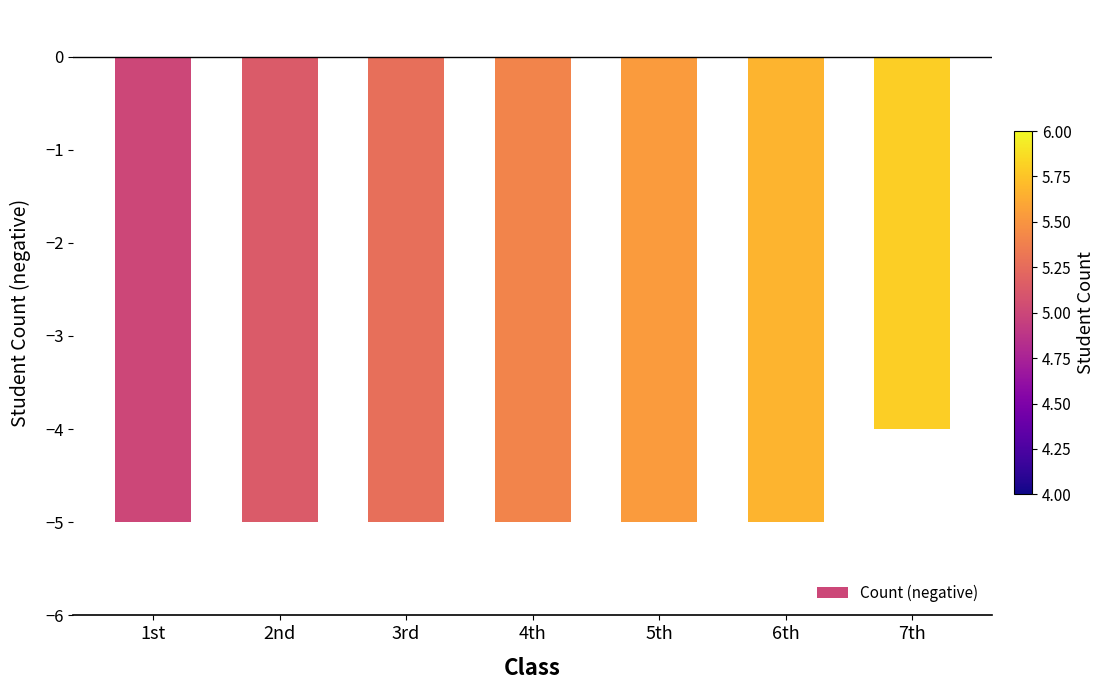

What position from the left is 7th?

7